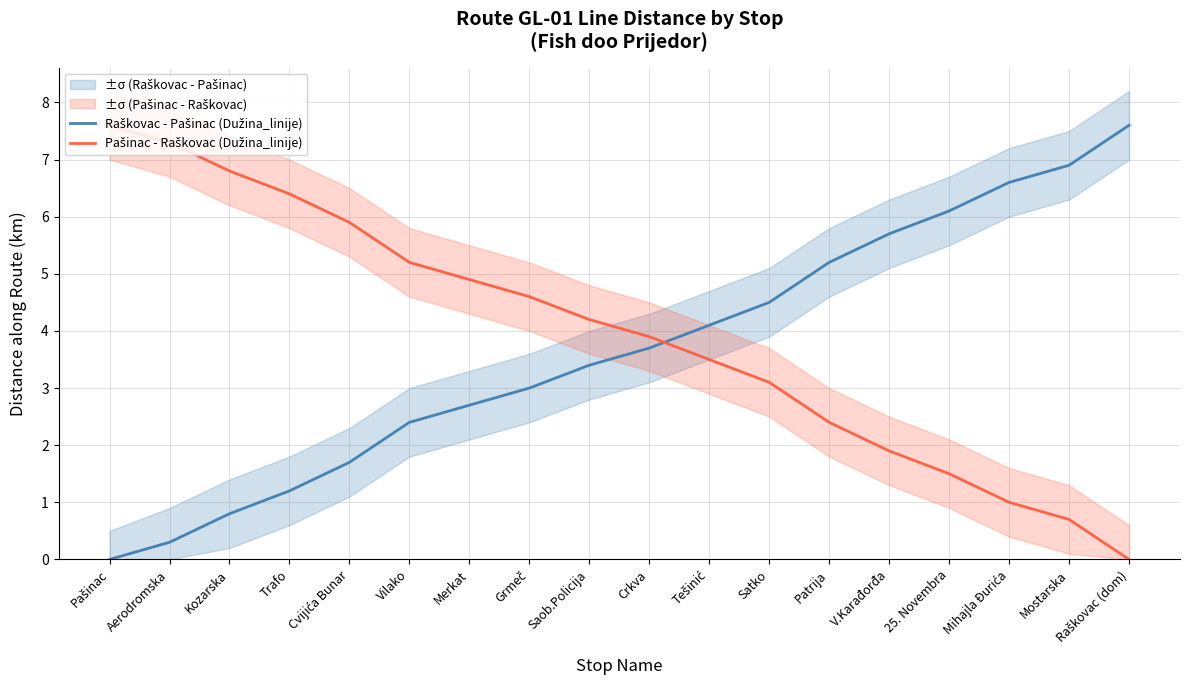

Between Pašinac and V.Karađorđa, which is larger?

V.Karađorđa